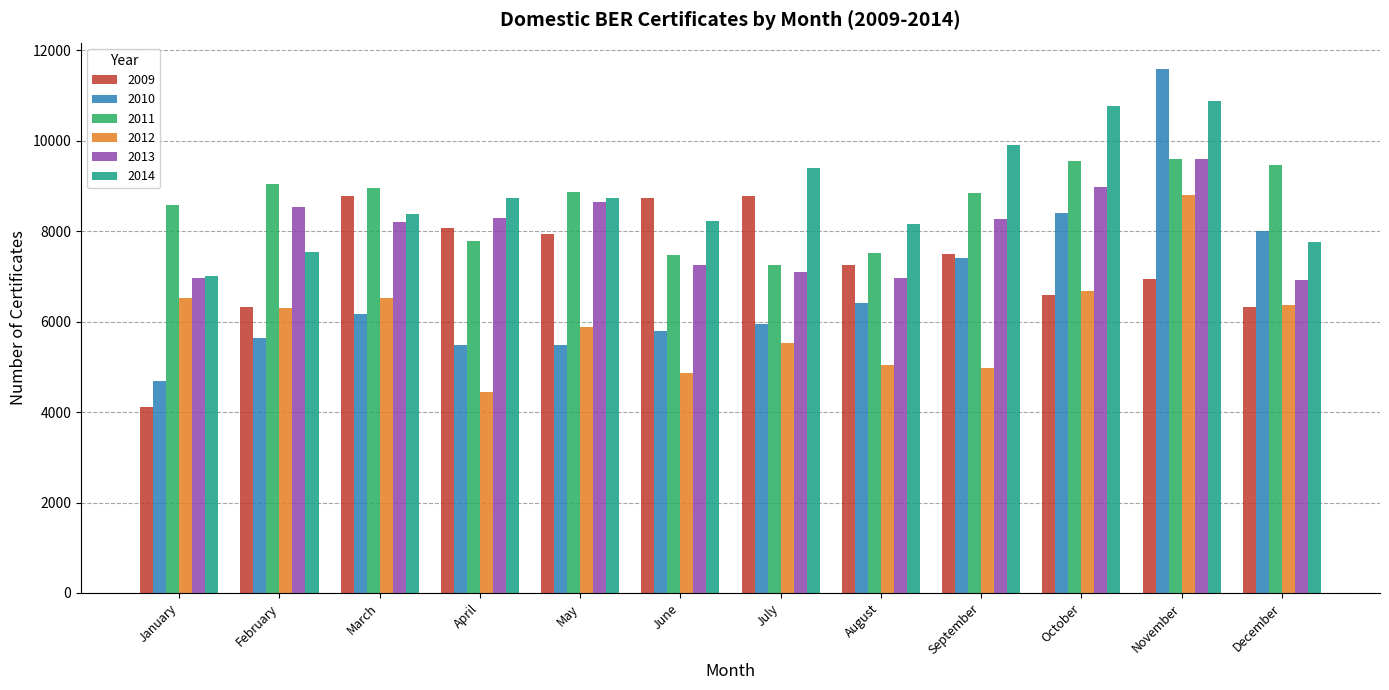

What is the sum of all 2009 values?

87355